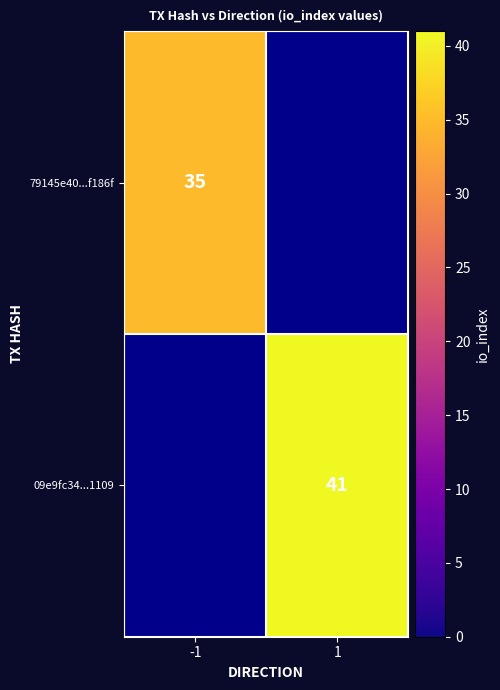

The value of 09e9fc34...1109 at 1 is 19. True or false?

False